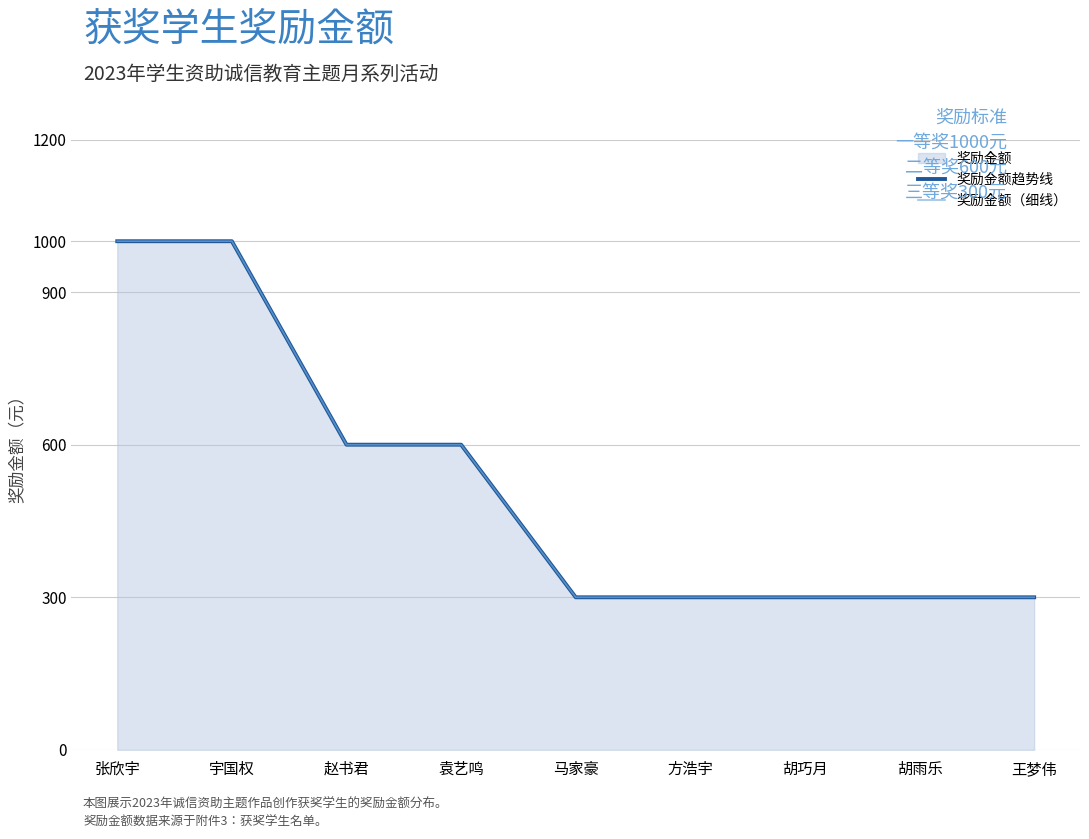

Which has a higher value, 方浩宇 or 胡雨乐?

方浩宇